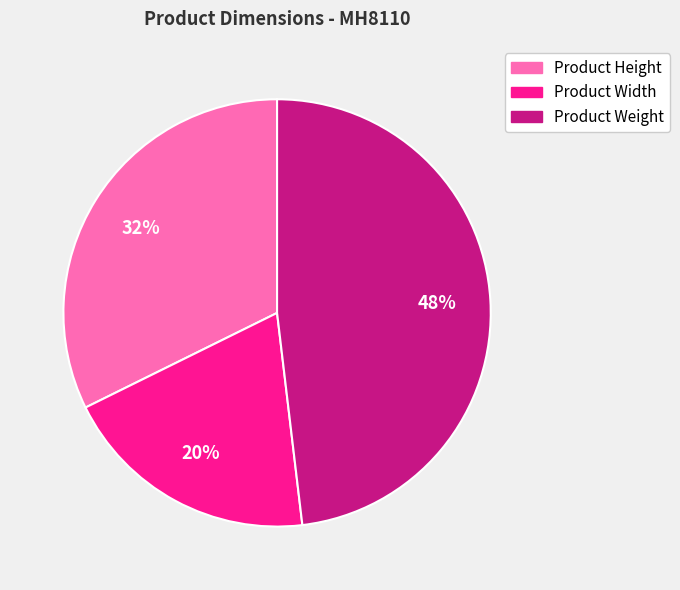

Which has a higher value, Product Weight or Product Height?

Product Weight